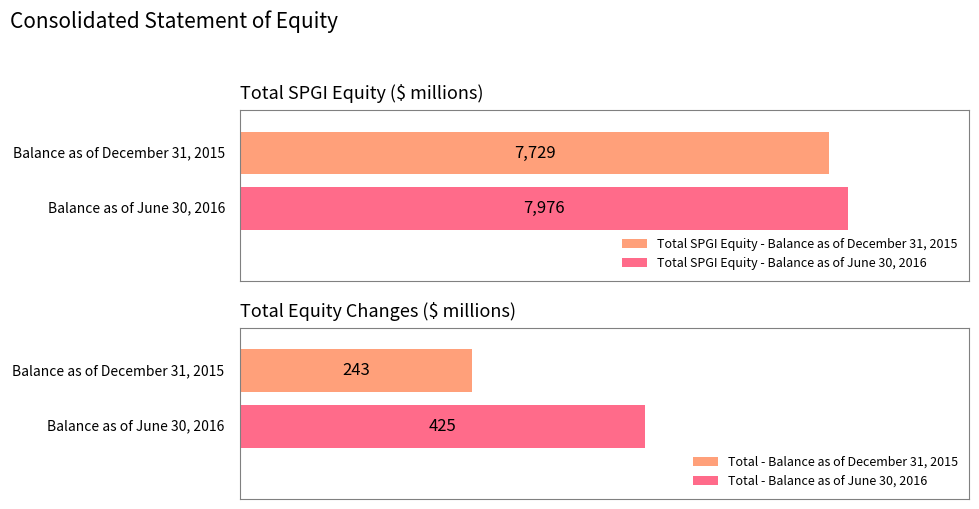

Count the number of data series in this chart.

2